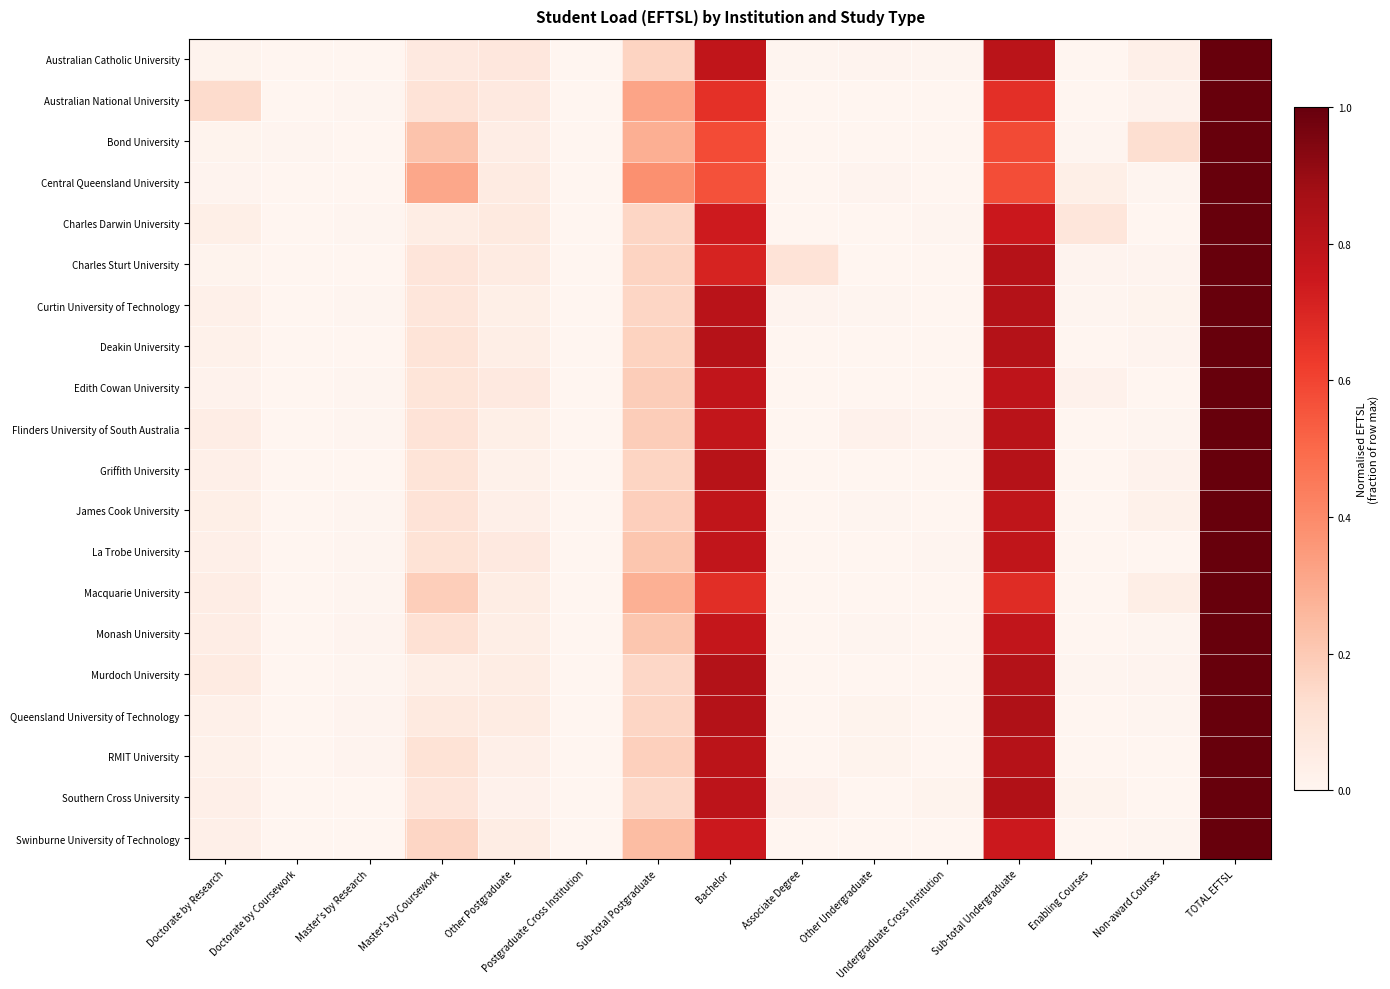

Between Associate Degree and Doctorate by Research, which is larger?

Doctorate by Research